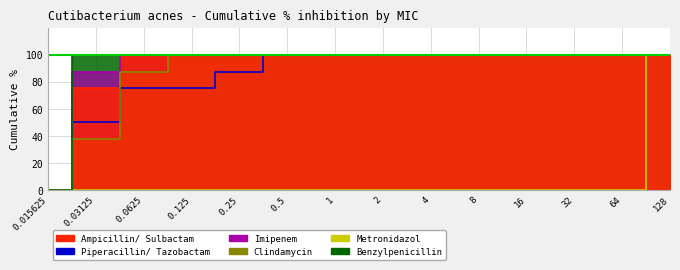

Between 0.015625 and 0.0625, which series saw the biggest shift?

Ampicillin/ Sulbactam